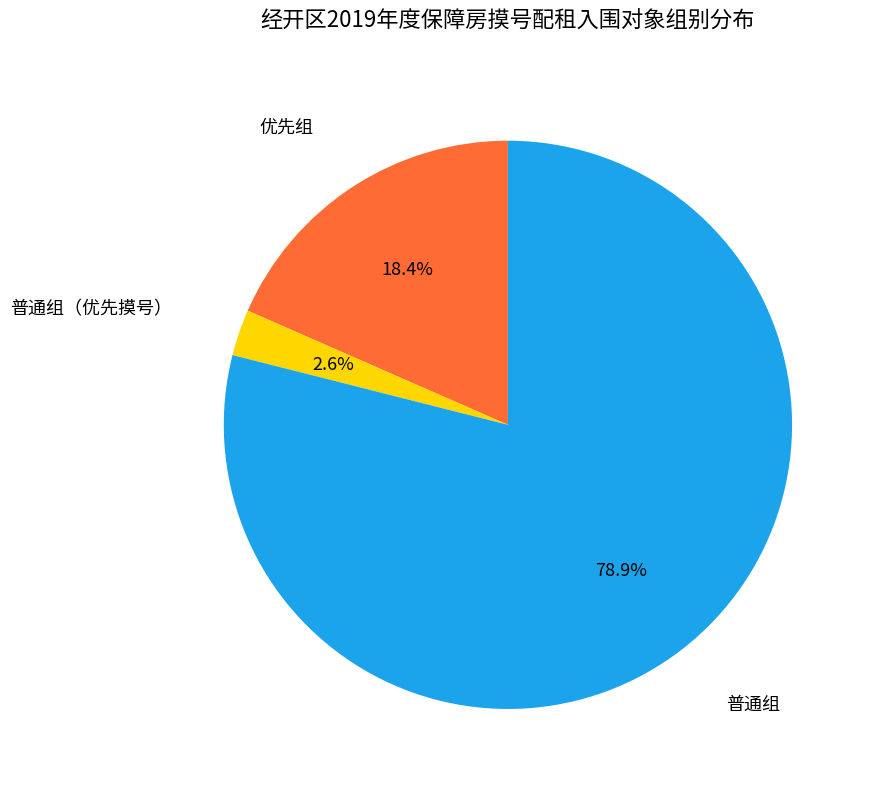

Rank the categories by value from lowest to highest.

普通组（优先摸号）, 优先组, 普通组